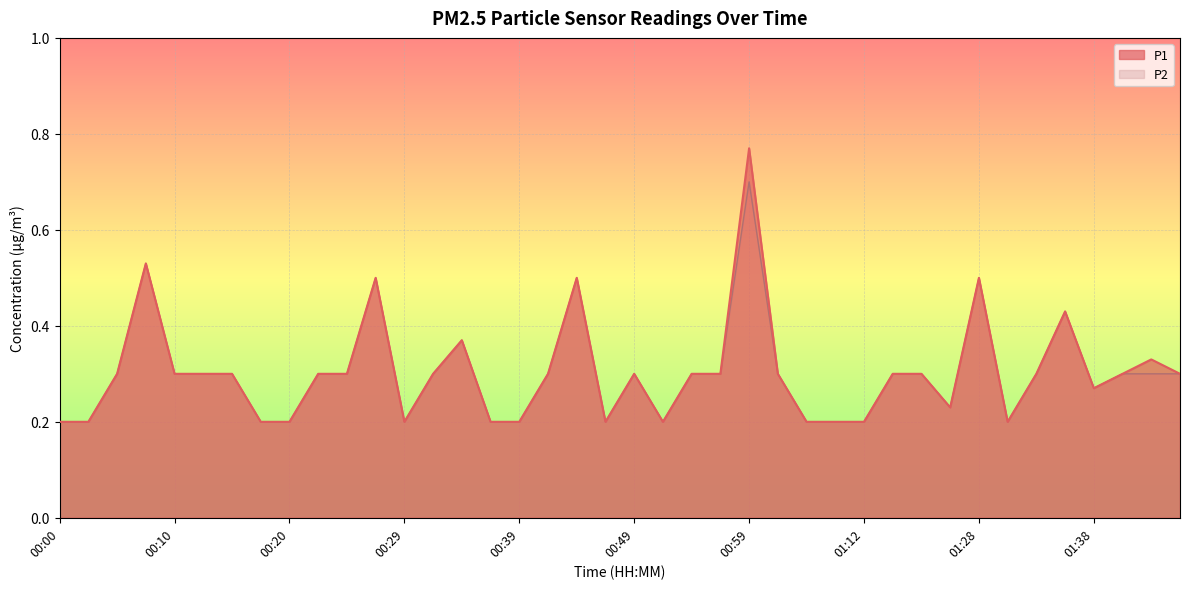

What is the value of the P1 point at the 10th from the left?

0.3